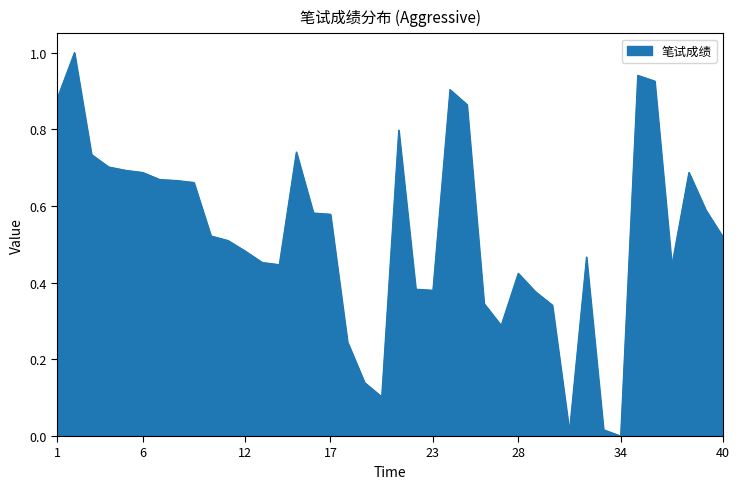

What is the greatest value displayed?

1.0